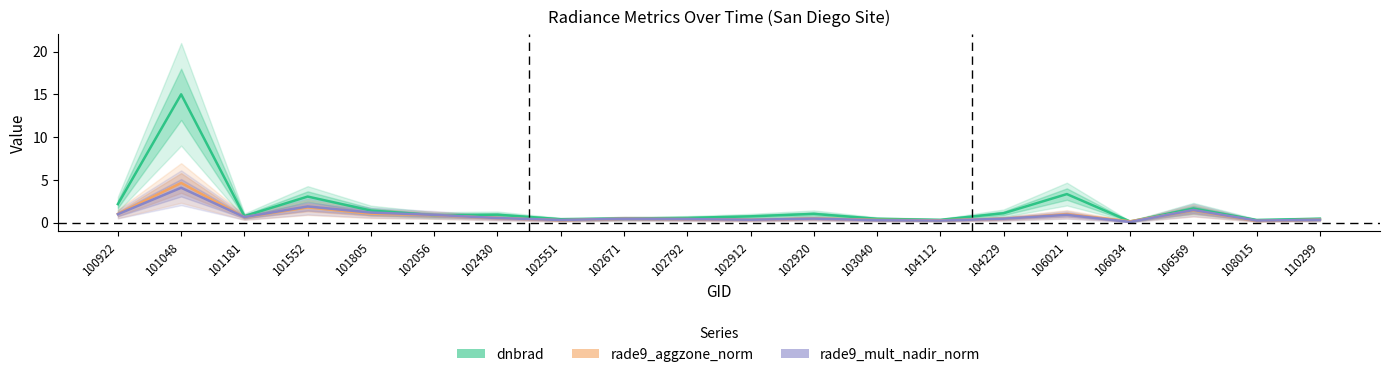

Between which two adjacent categories do dnbrad and rade9_aggzone_norm first intersect?

101805 and 102056